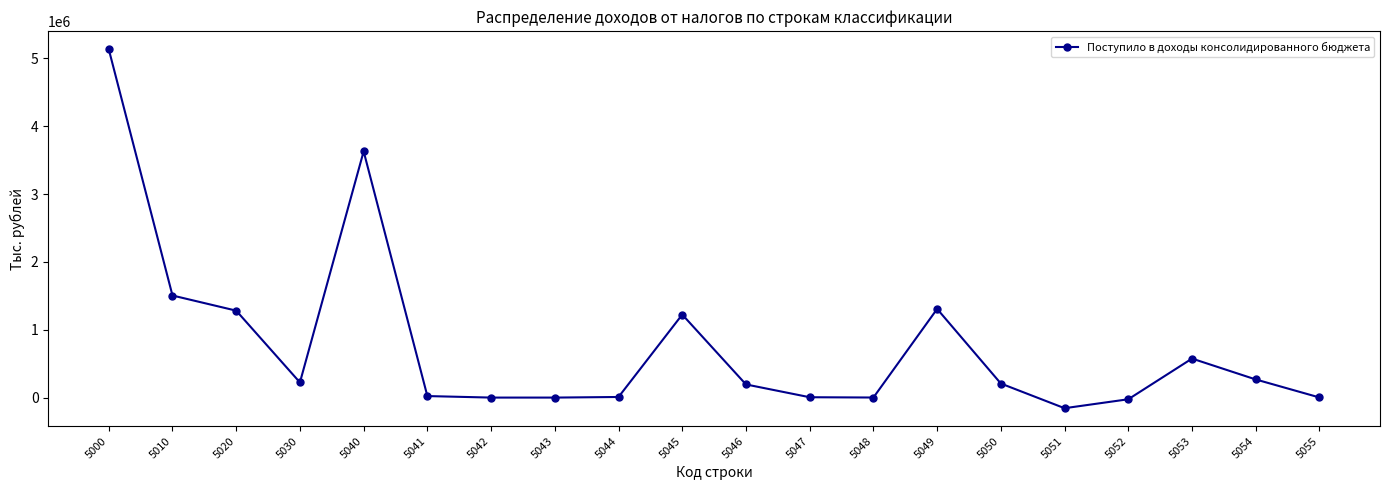

Is it true that the value at 5000 is 9054917?

False